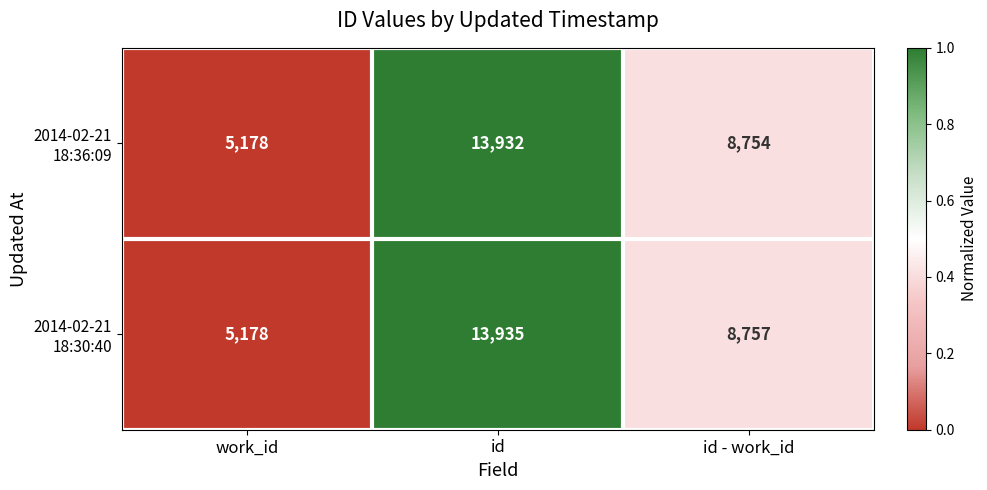

What is the difference between the highest and lowest values at id?

3